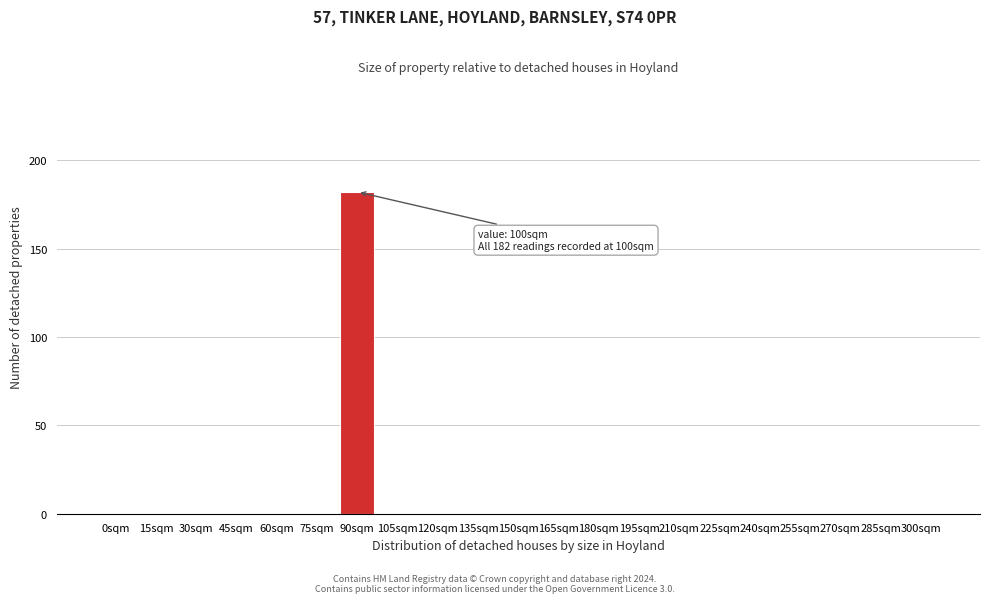

Reading right to left, extract all data points from this chart.

300sqm=0	285sqm=0	270sqm=0	255sqm=0	240sqm=0	225sqm=0	210sqm=0	195sqm=0	180sqm=0	165sqm=0	150sqm=0	135sqm=0	120sqm=0	105sqm=0	90sqm=182	75sqm=0	60sqm=0	45sqm=0	30sqm=0	15sqm=0	0sqm=0